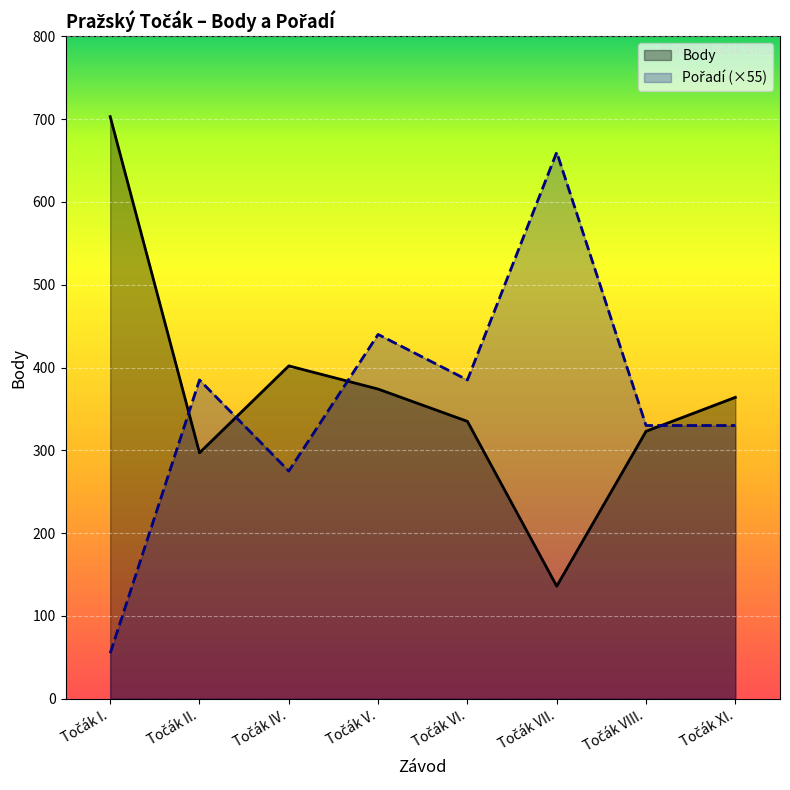

How many times do Body and Pořadí cross each other?

4